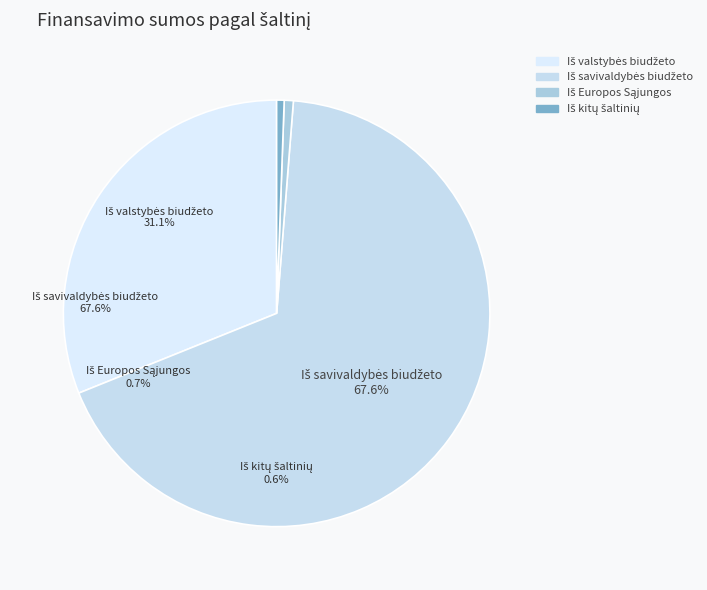

How many segments does this pie chart have?

4